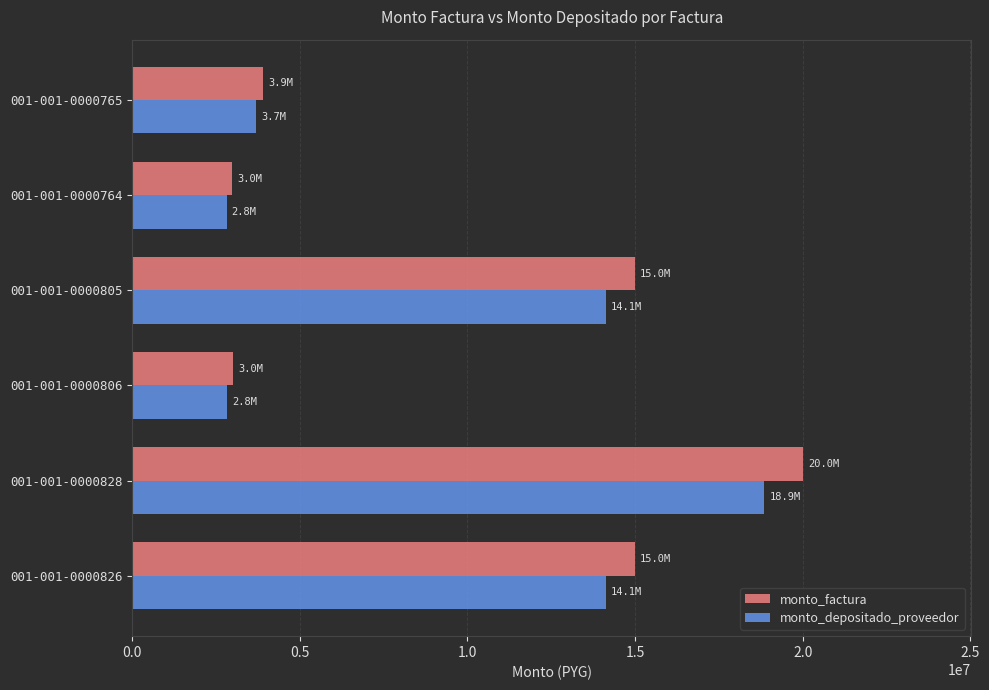

The value of monto_factura at 001-001-0000806 is 4235778. True or false?

False